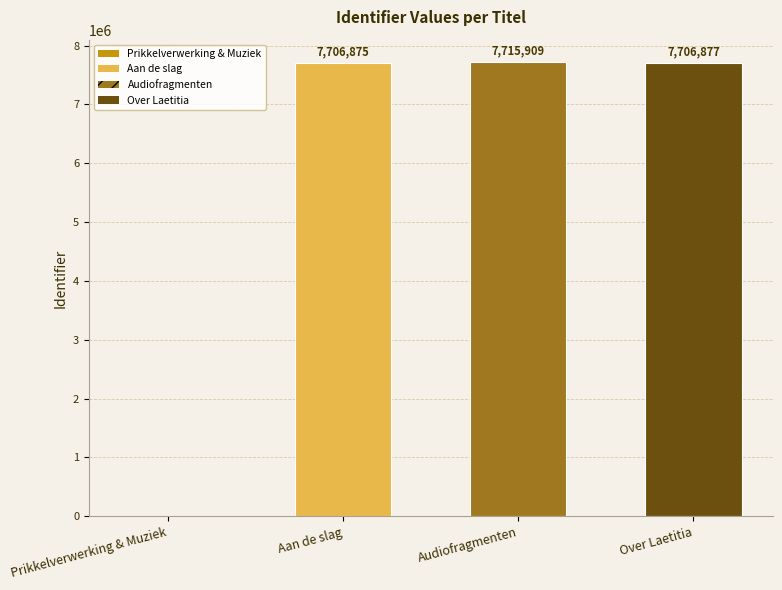

The chart shows a value of 0 at Prikkelverwerking & Muziek. True or false?

True